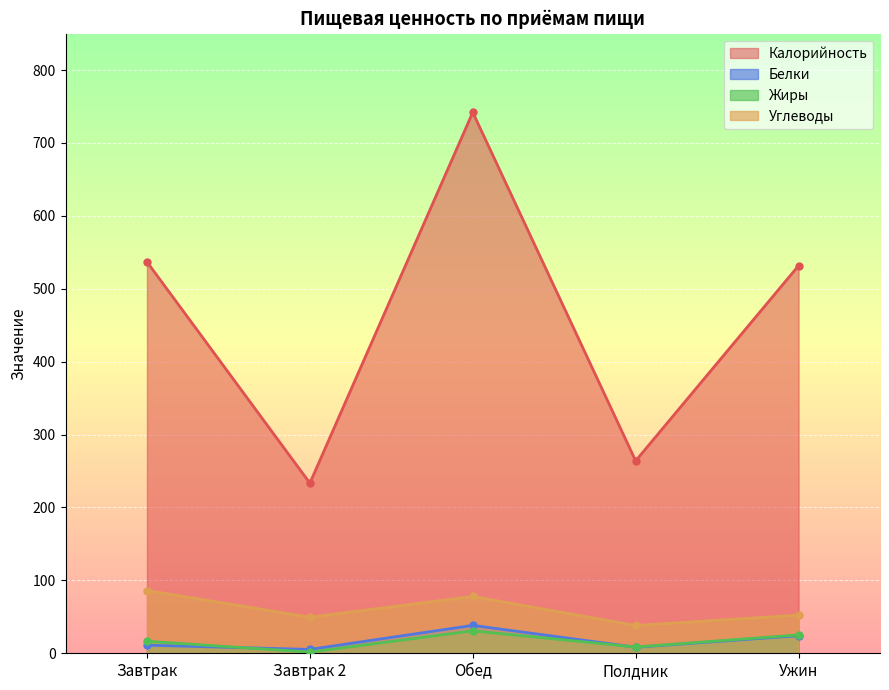

What is the average value of the Калорийность series?

461.6